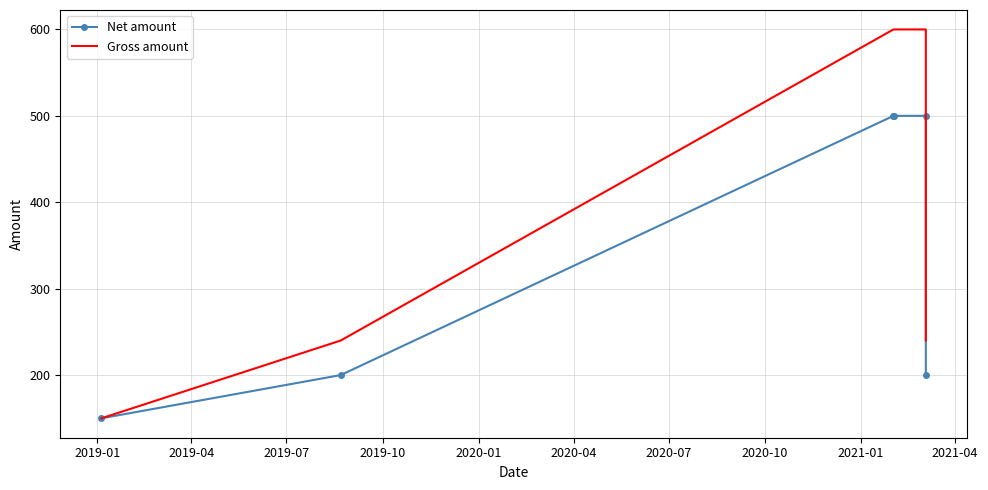

How many lines are shown in the chart?

2